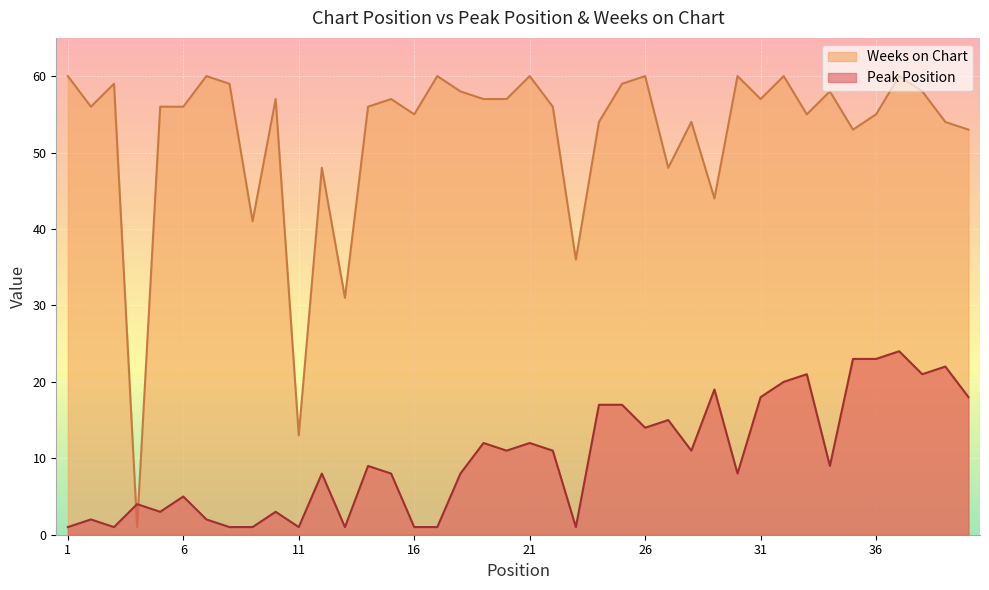

How many lines are shown in the chart?

2